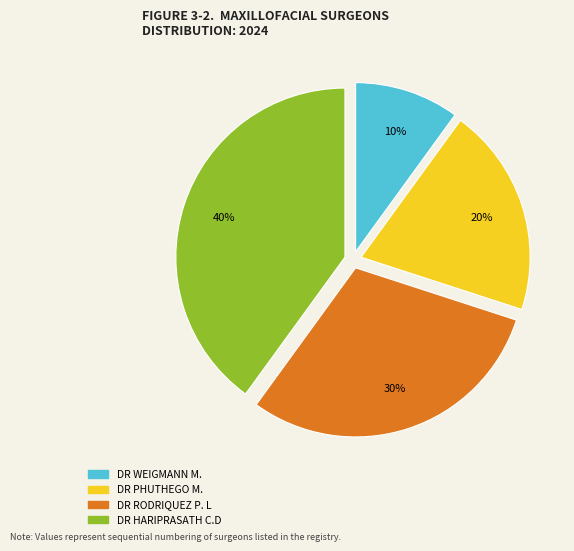

How many segments does this pie chart have?

4